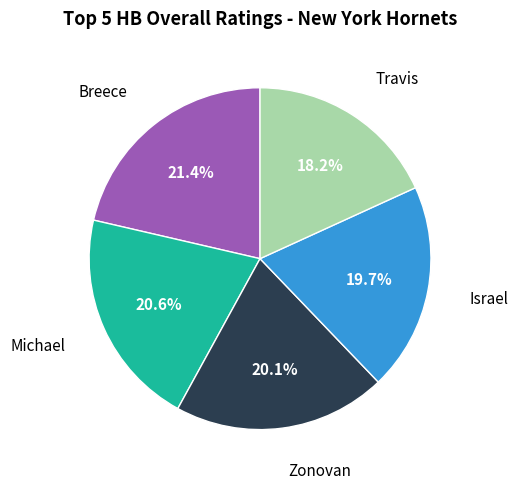

Is there any slice that represents more than half of the pie?

No